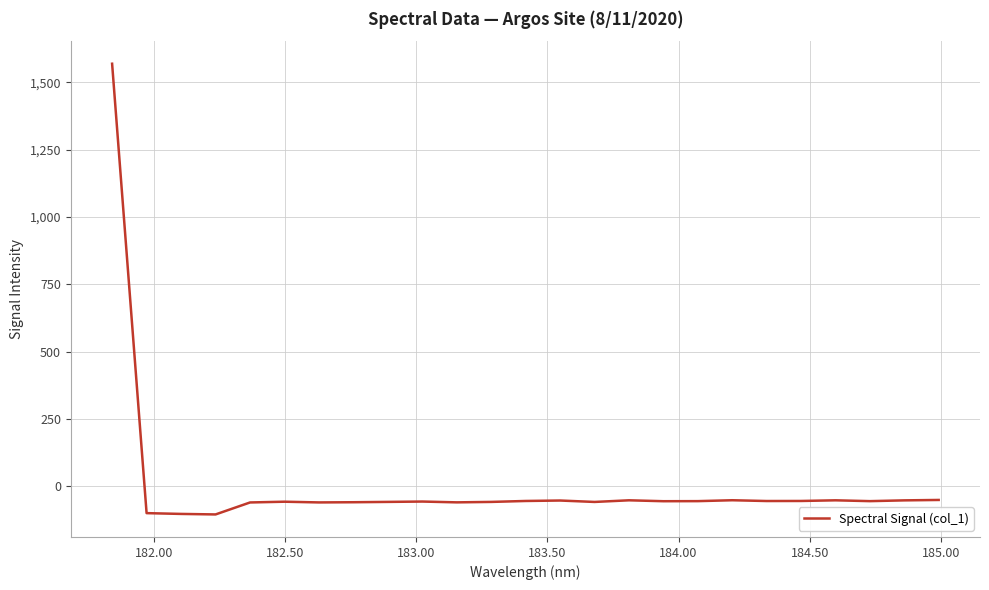

What is the difference between the maximum and minimum values?

1673.9